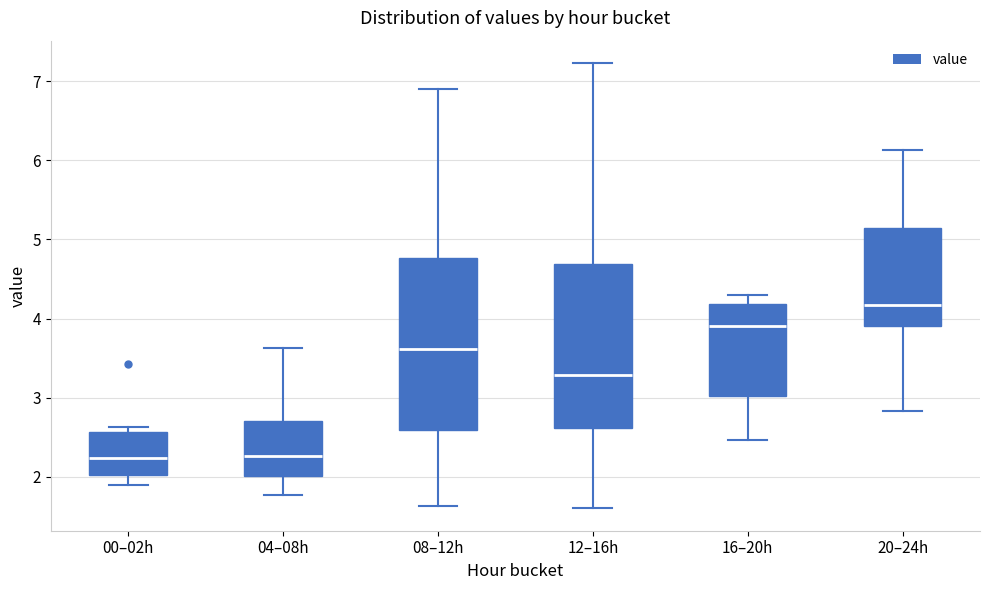

Where does the upper whisker of the box for 12–16h end on the y-axis? The values are not printed on the chart, so give them approximately, as read against the axis.

7.2